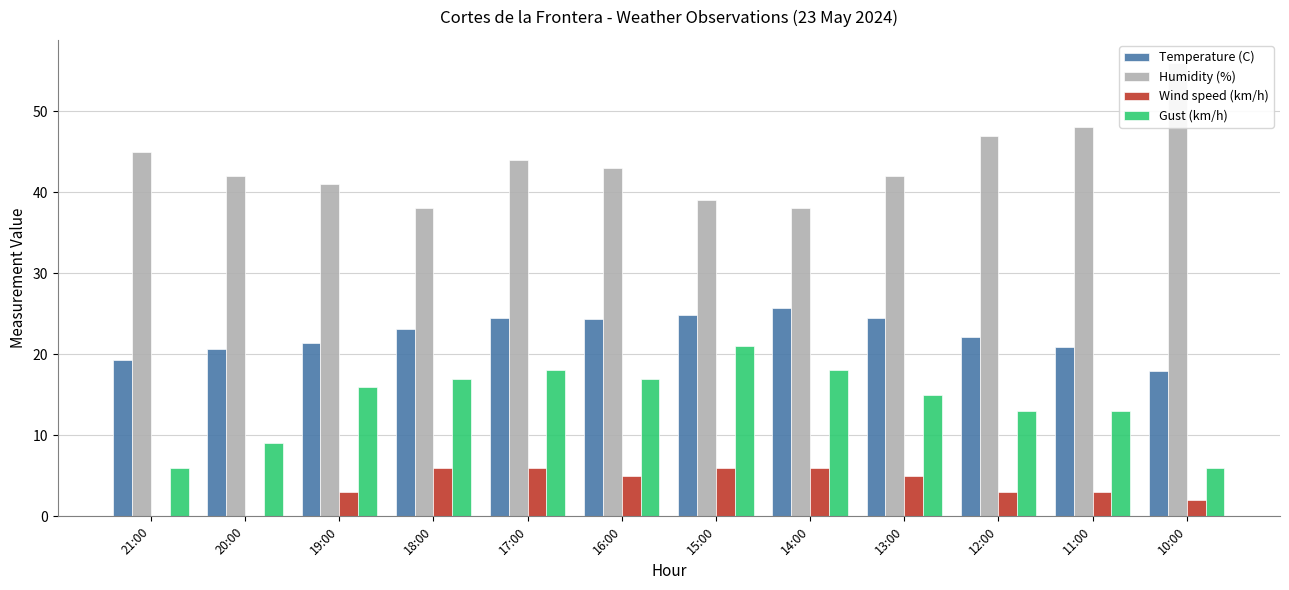

List the labels in order of Temperature (C) value, largest first.

14:00, 15:00, 17:00, 13:00, 16:00, 18:00, 12:00, 19:00, 11:00, 20:00, 21:00, 10:00